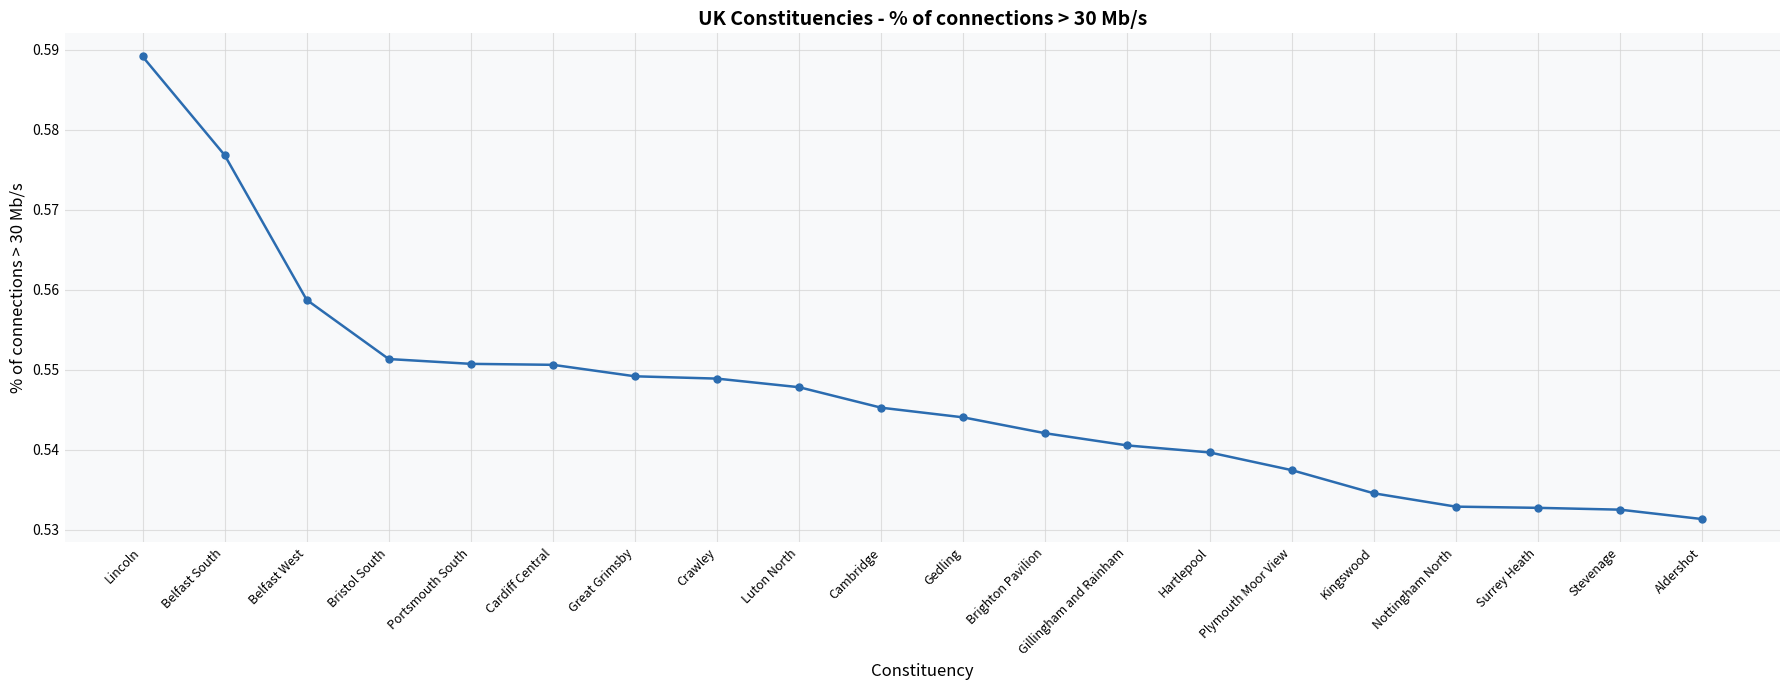

Is it true that the value at Crawley is 0.4?

False